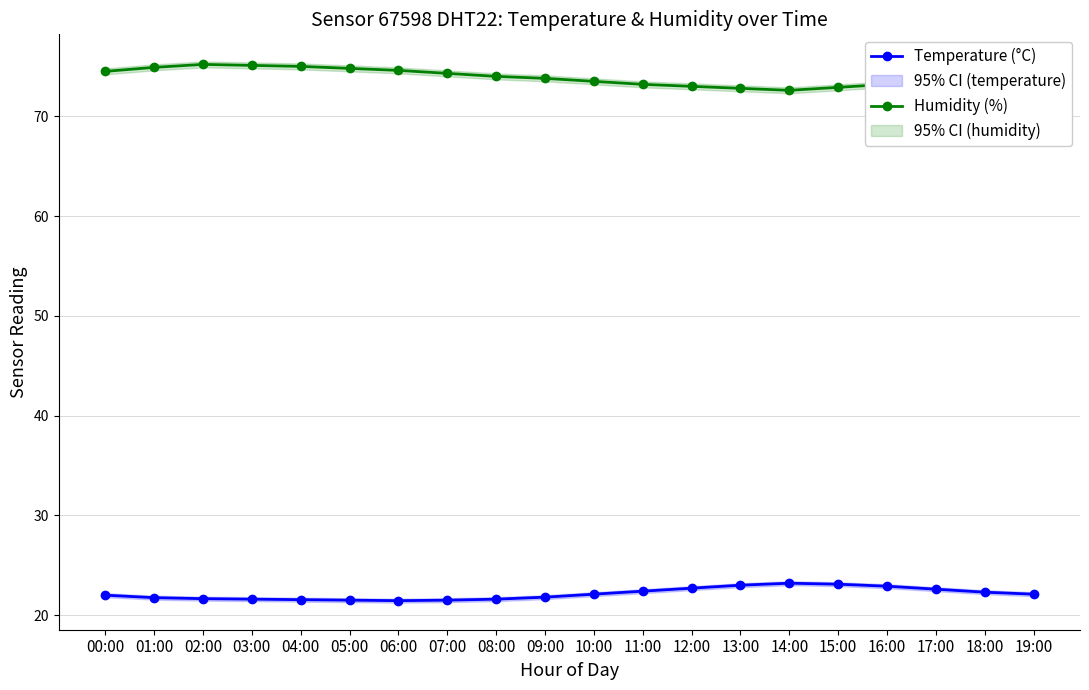

True or false: Temperature (°C) and Humidity (%) cross at least once.

False